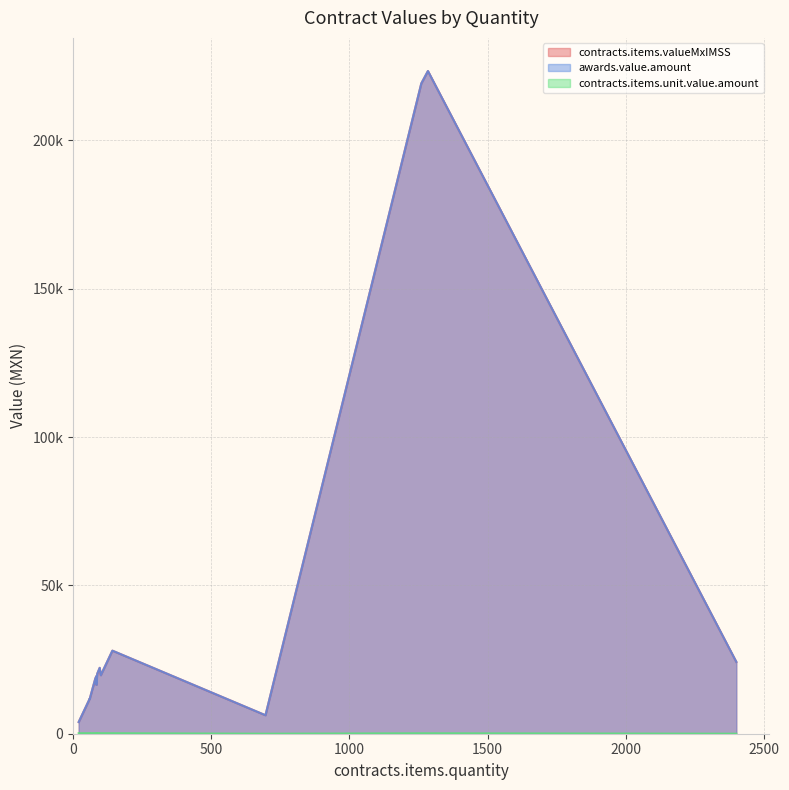

Is it true that awards.value.amount equals 41186.9 at 24220.8?

False